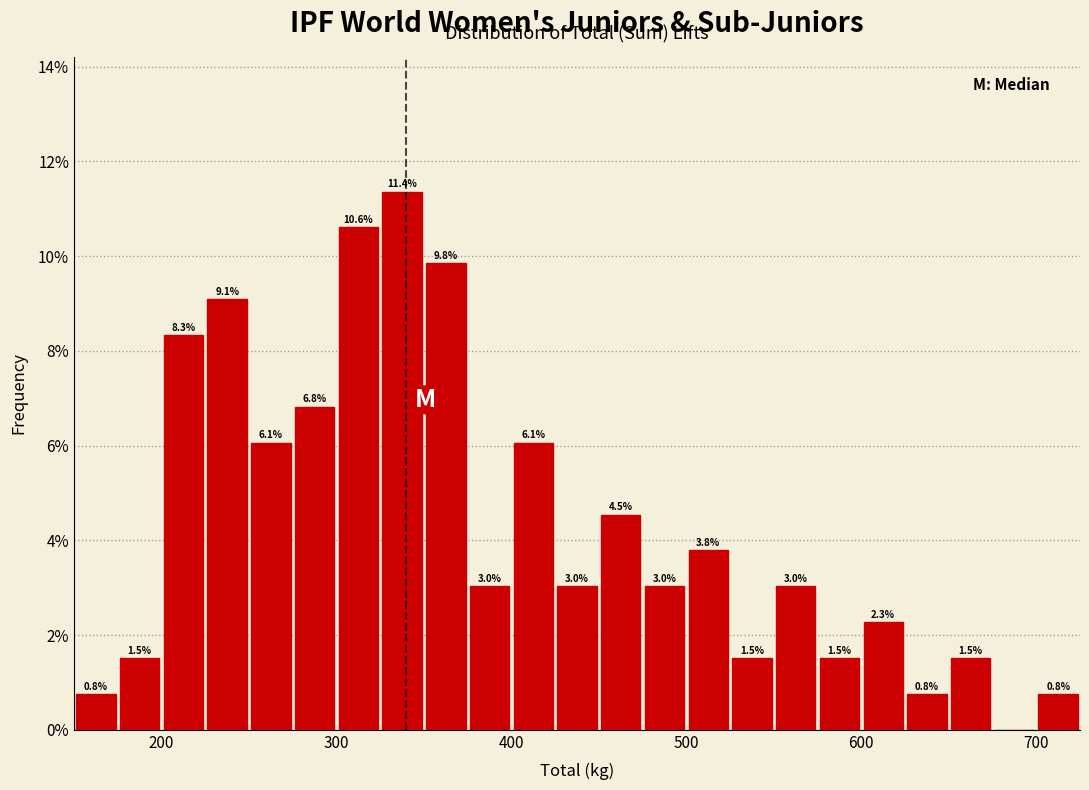

Around what value on the x-axis is the tallest bar? Give the approximate position of its centre, as read against the axis.

340